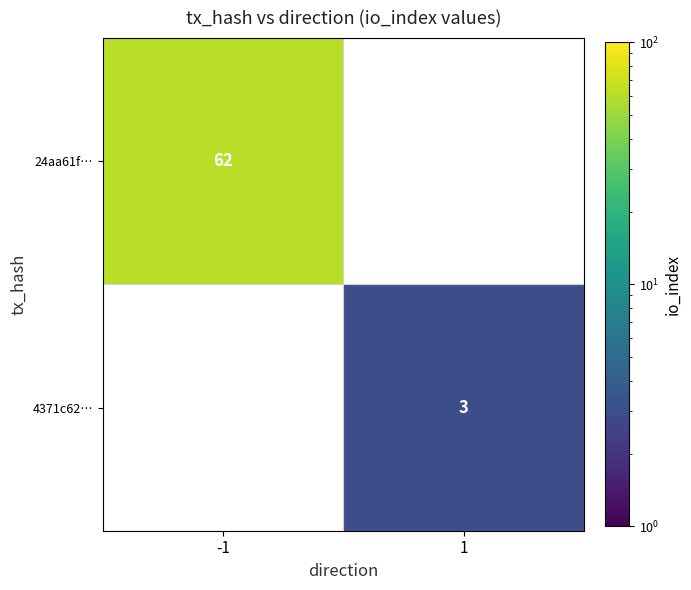

Is it true that 24aa61f… equals 62 at -1?

True